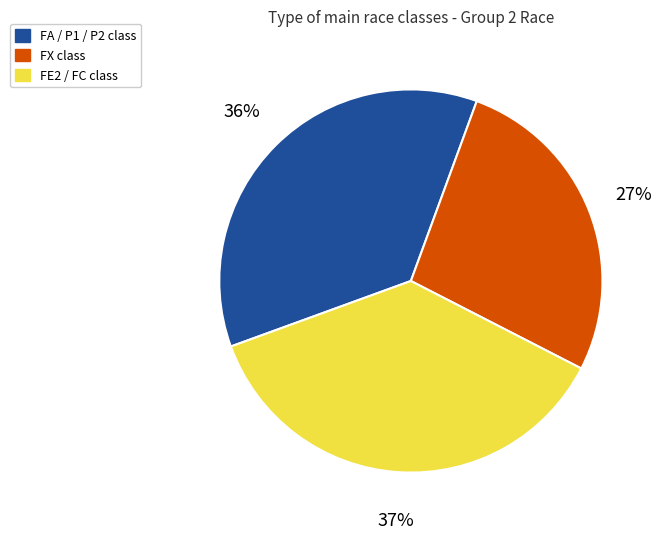

Is there any slice that represents more than half of the pie?

No